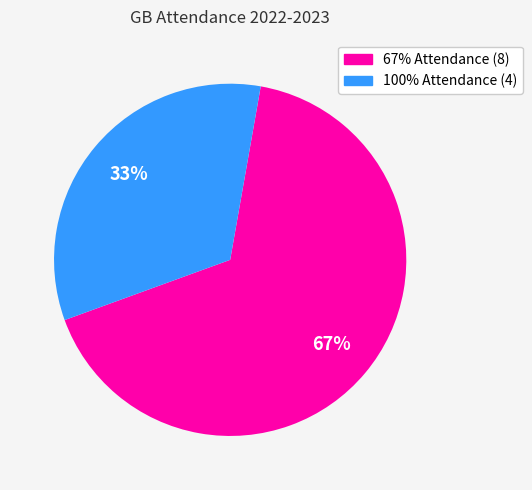

Is there any slice that represents more than half of the pie?

Yes